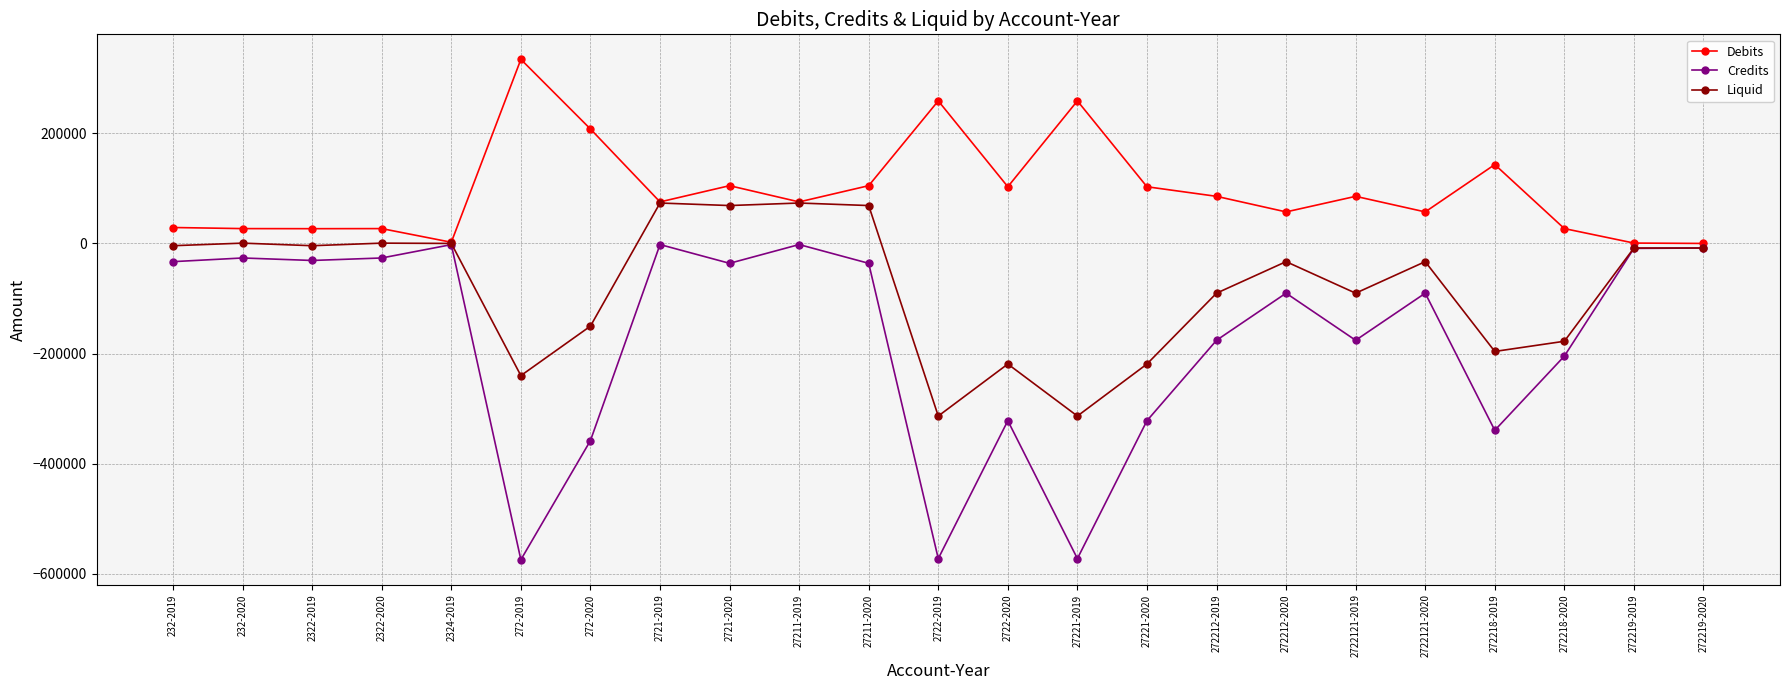

List the series in order of their peak value, lowest first.

Credits, Liquid, Debits